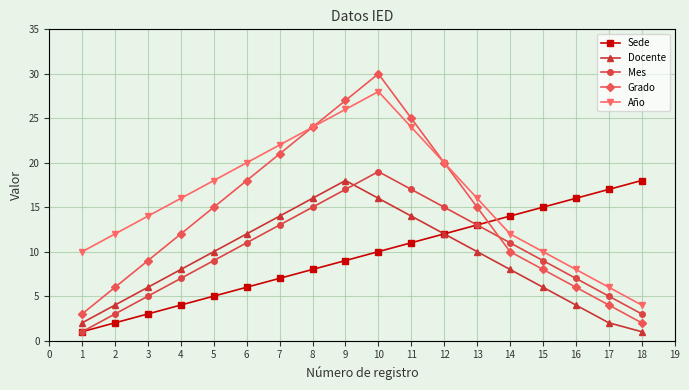

Which series has the largest total across all categories?

Año